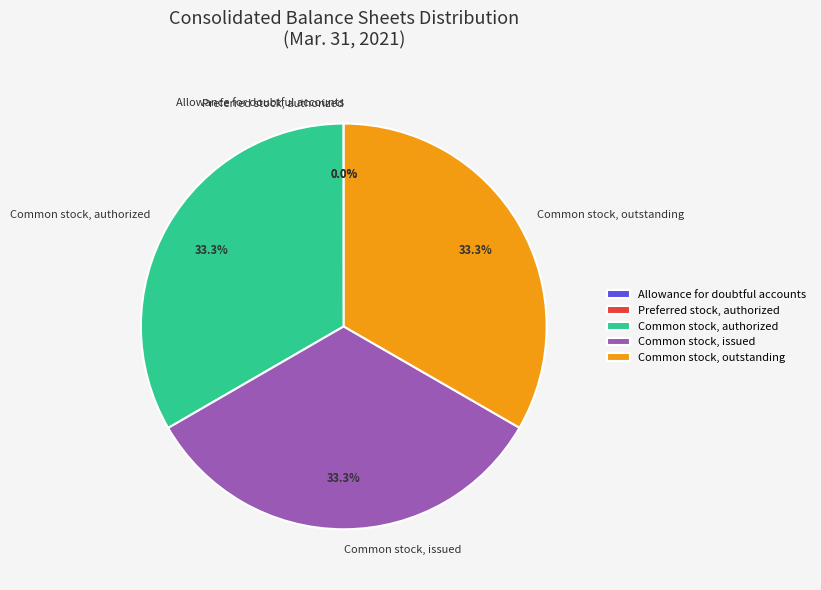

What percentage is the Common stock, outstanding slice, to the nearest percent?

33%